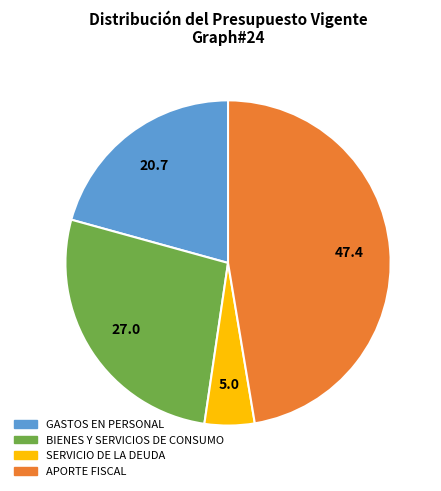

What is the ratio of the value at BIENES Y SERVICIOS DE CONSUMO to the value at GASTOS EN PERSONAL?

1.3